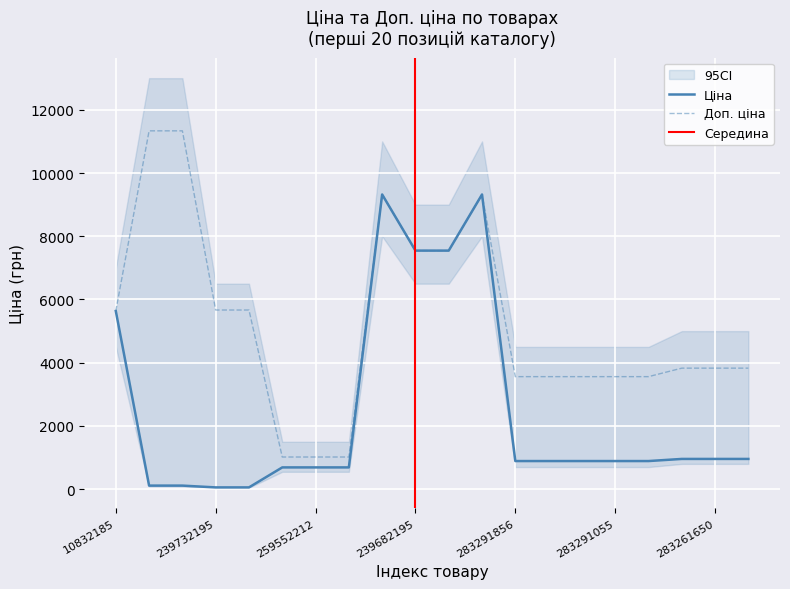

Where is Ціна nearest to the value 4689?

10832185